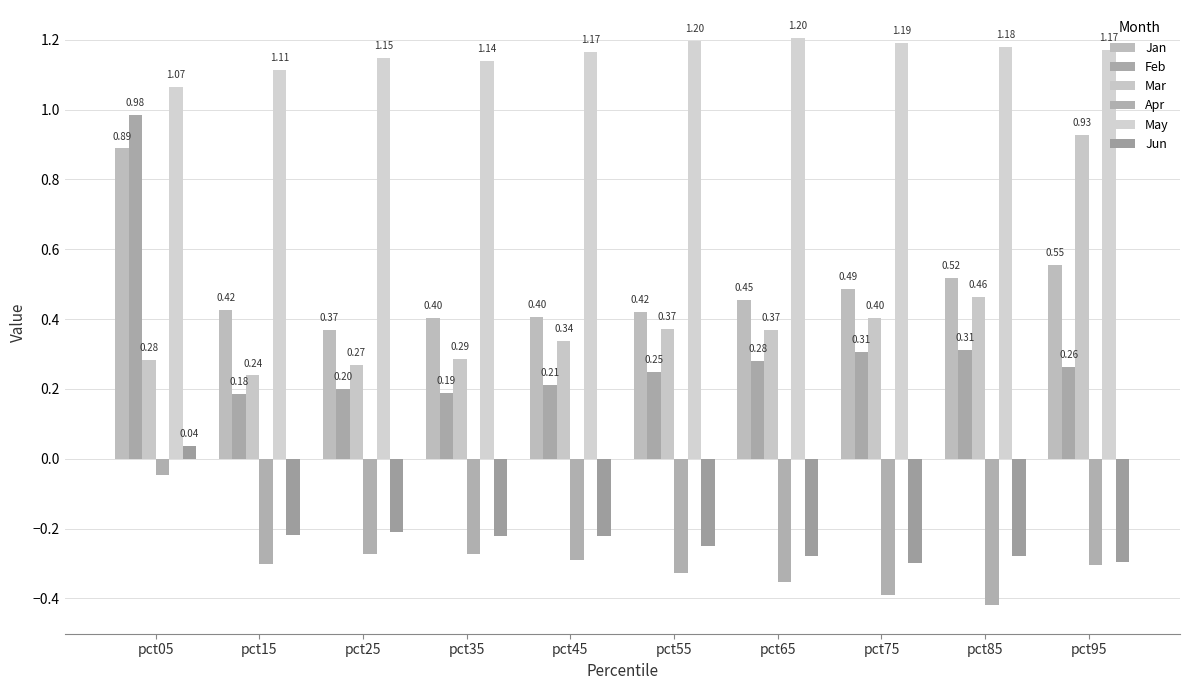

Reading right to left, transcribe all the data shown in this chart.

Jan: 0.6	0.5	0.5	0.5	0.4	0.4	0.4	0.4	0.4	0.9
Feb: 0.3	0.3	0.3	0.3	0.2	0.2	0.2	0.2	0.2	1.0
Mar: 0.9	0.5	0.4	0.4	0.4	0.3	0.3	0.3	0.2	0.3
Apr: -0.3	-0.4	-0.4	-0.4	-0.3	-0.3	-0.3	-0.3	-0.3	-0.0
May: 1.2	1.2	1.2	1.2	1.2	1.2	1.1	1.1	1.1	1.1
Jun: -0.3	-0.3	-0.3	-0.3	-0.2	-0.2	-0.2	-0.2	-0.2	0.0